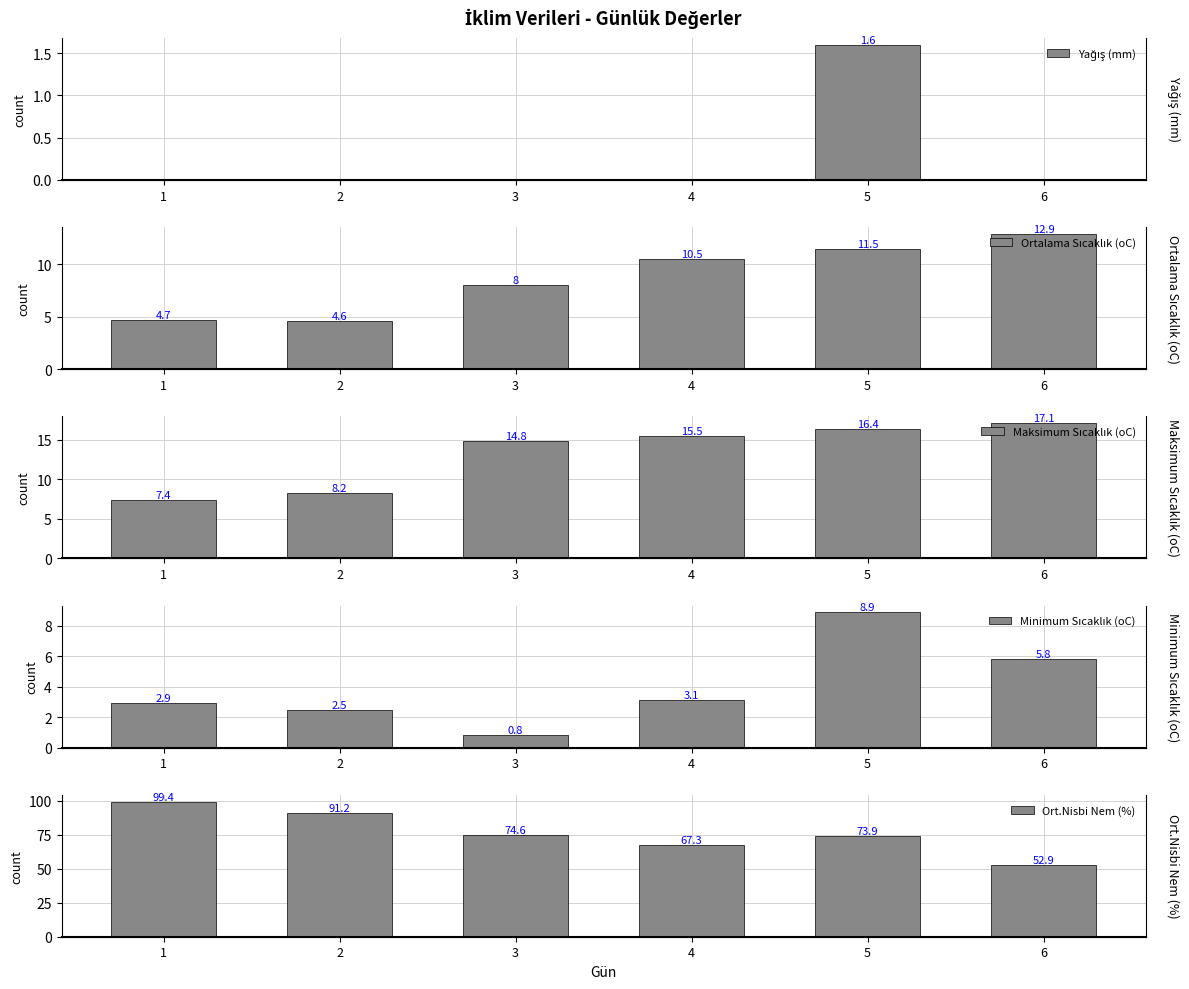

How many values in the Ort.Nisbi Nem (%) series exceed 74?

3